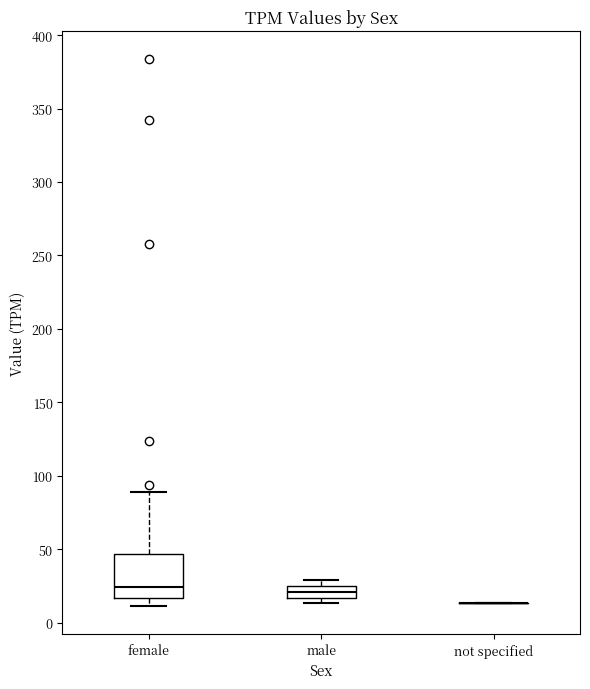

Which box is the tallest, from its lower edge to its upper edge?

female